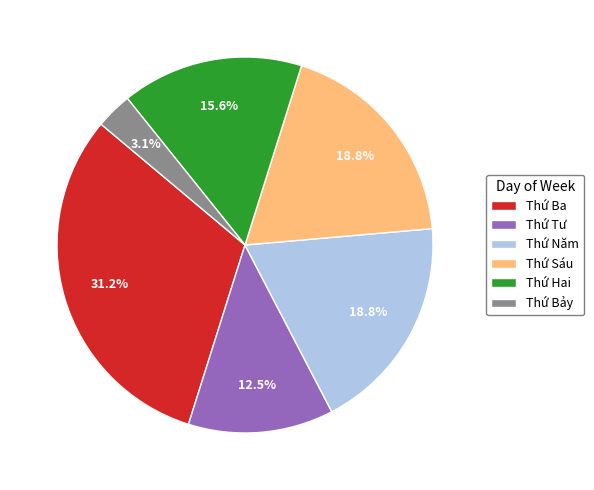

Is there any slice that represents more than half of the pie?

No